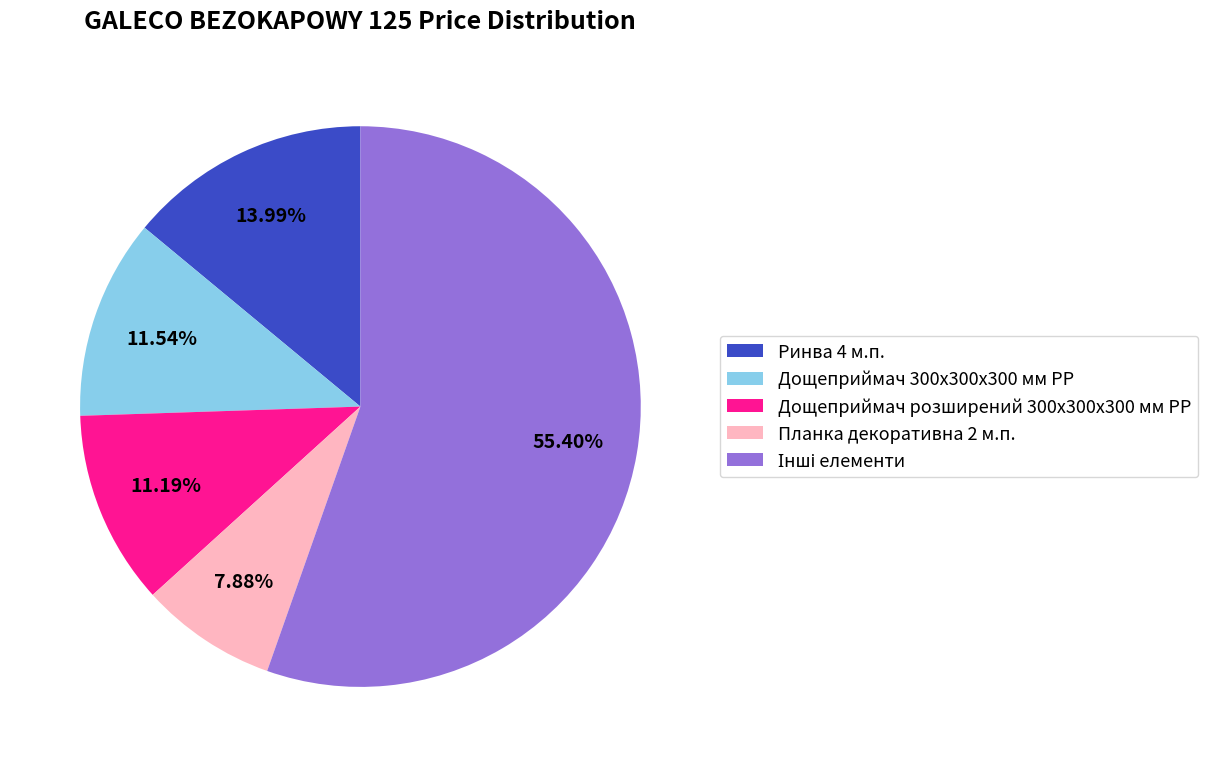

Between Дощеприймач 300x300x300 мм PP and Планка декоративна 2 м.п., which is larger?

Дощеприймач 300x300x300 мм PP